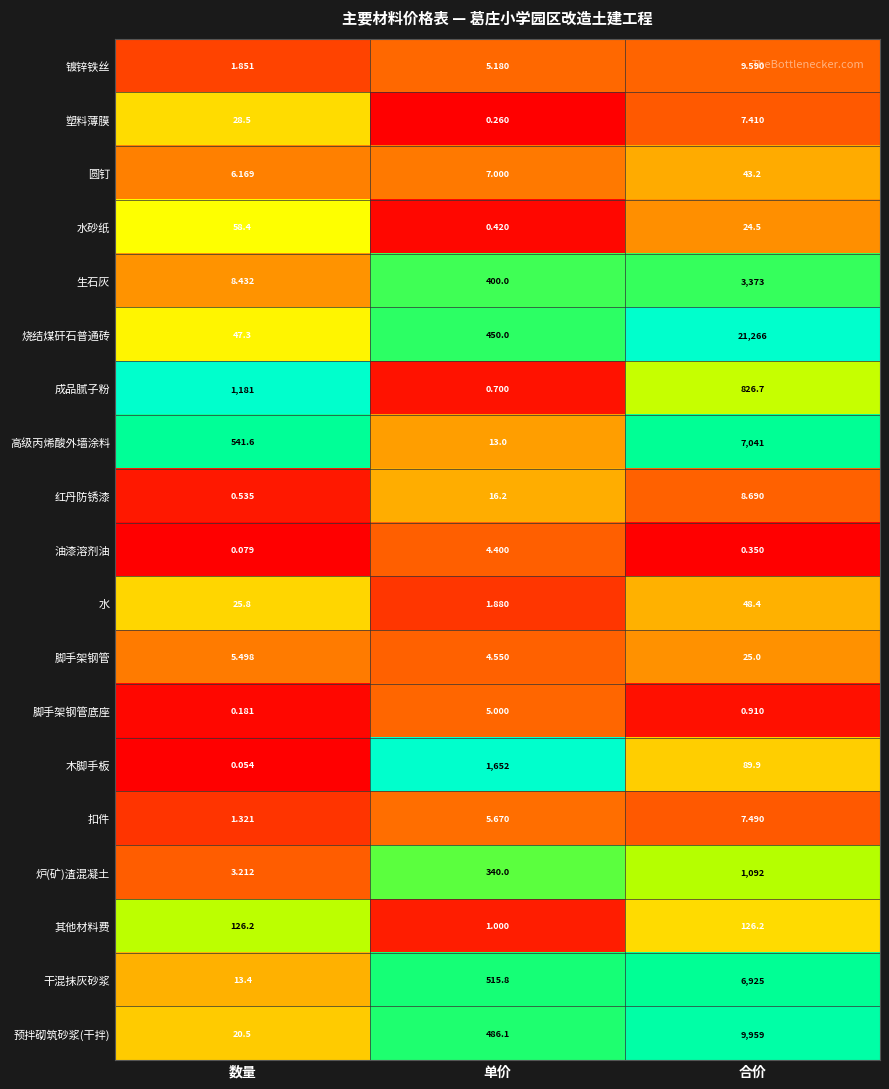

Rank the series by their maximum value, from lowest to highest.

油漆溶剂油, 脚手架钢管底座, 扣件, 镀锌铁丝, 红丹防锈漆, 脚手架钢管, 塑料薄膜, 圆钉, 水, 水砂纸, 其他材料费, 炉(矿)渣混凝土, 成品腻子粉, 木脚手板, 生石灰, 干混抹灰砂浆, 高级丙烯酸外墙涂料, 预拌砌筑砂浆(干拌), 烧结煤矸石普通砖